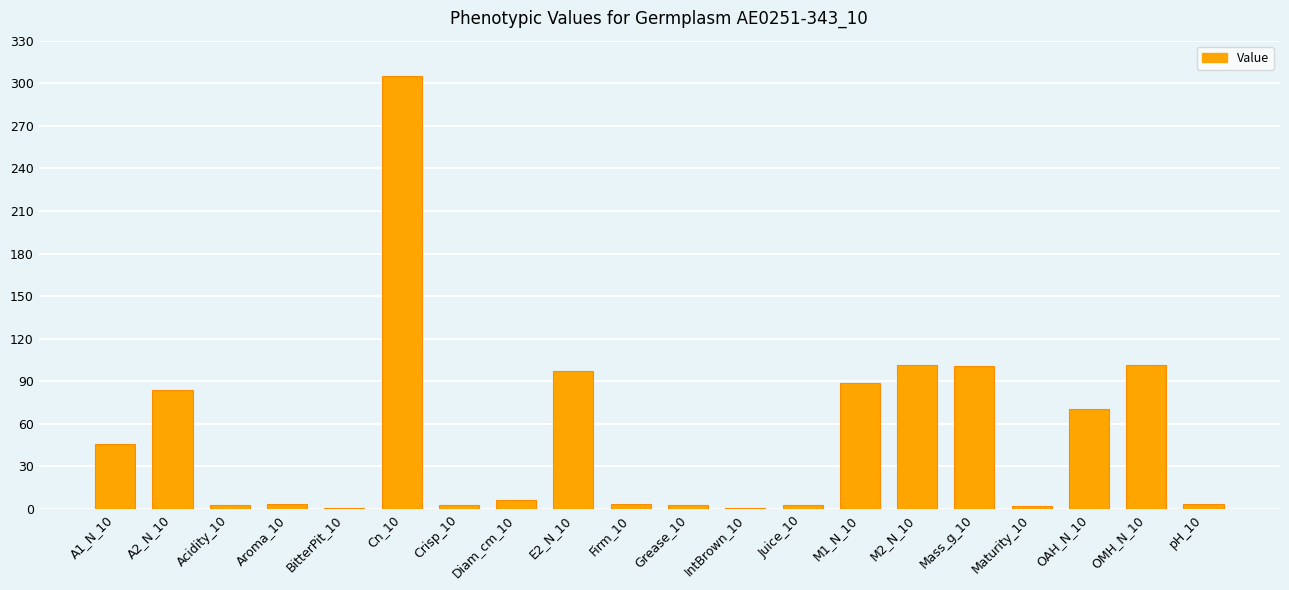

How many data points are less than 6?

10